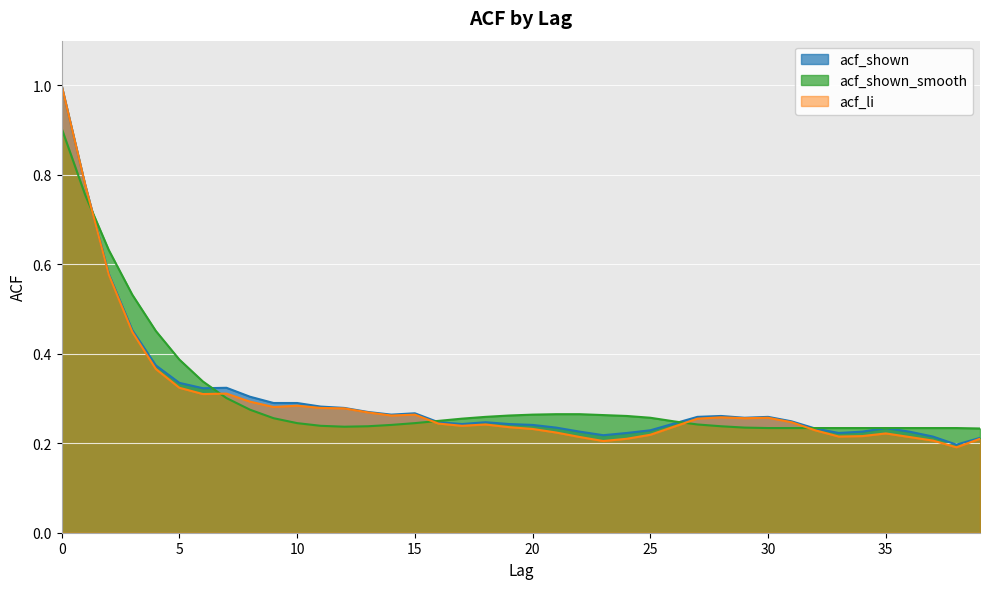

At how many categories does at least one series exceed 0?

40